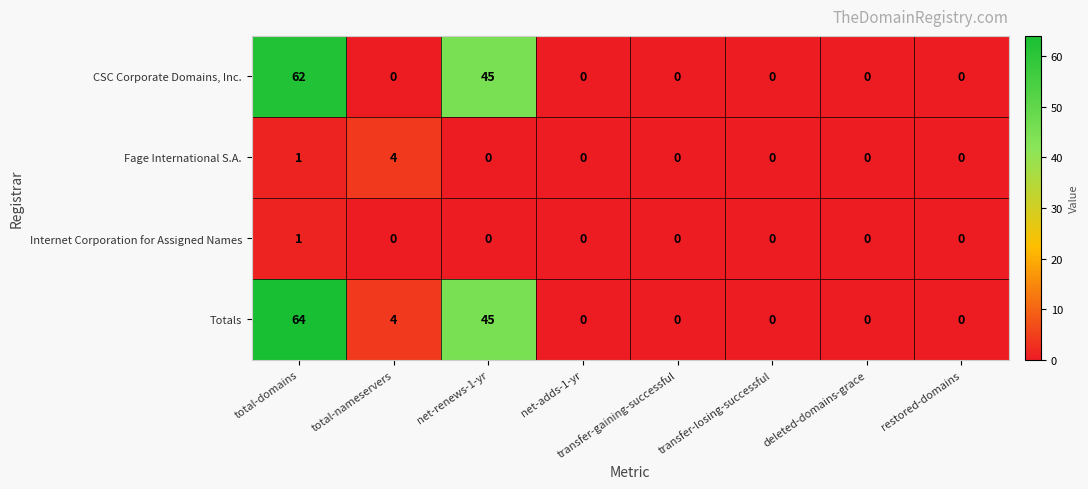

Rank the series by their maximum value, from highest to lowest.

Totals, CSC Corporate Domains, Inc., Fage International S.A., Internet Corporation for Assigned Names